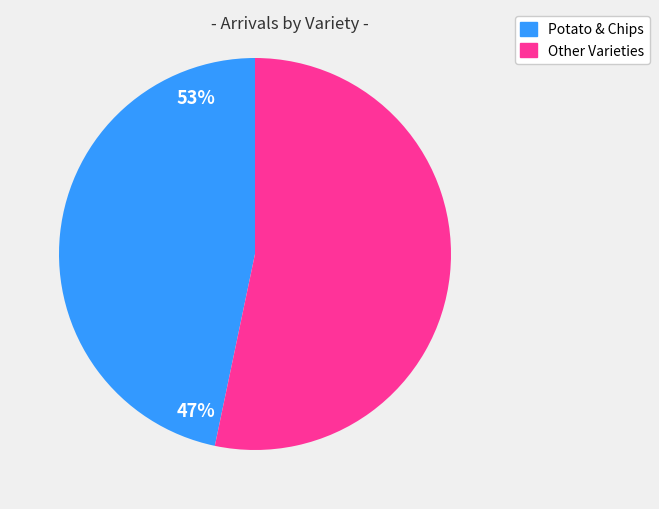

How many slices are in this pie chart?

2